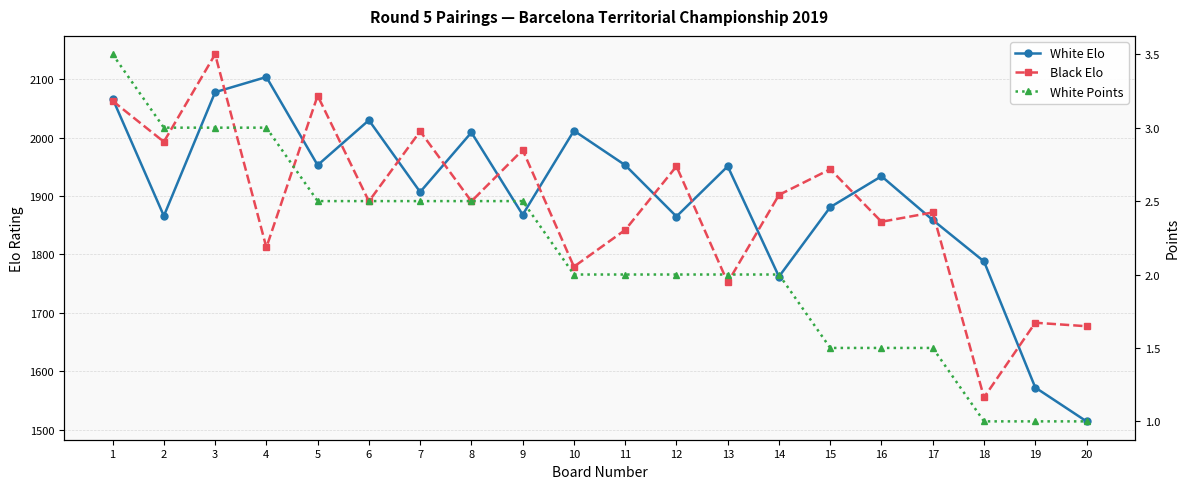

True or false: White Points has more than 2 points higher than both neighbors.

False